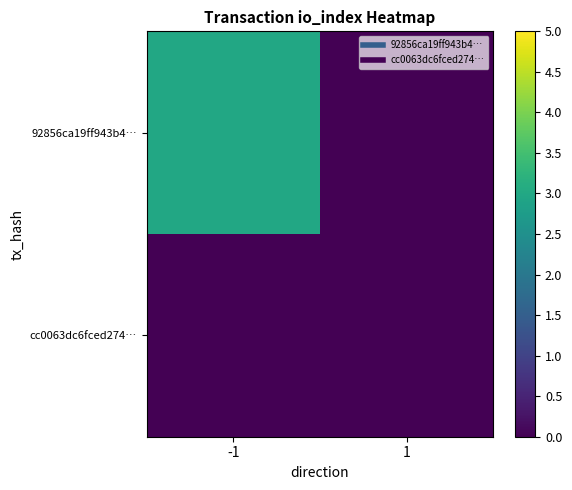

List the series in order of their overall mean, highest first.

92856ca19ff943b4…, cc0063dc6fced274…